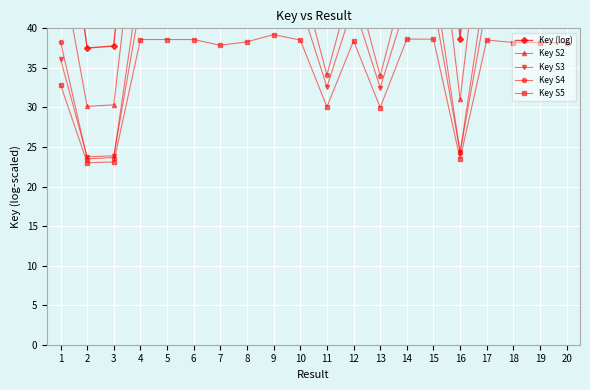

True or false: Key S5 has more than 0 interior local peaks.

True